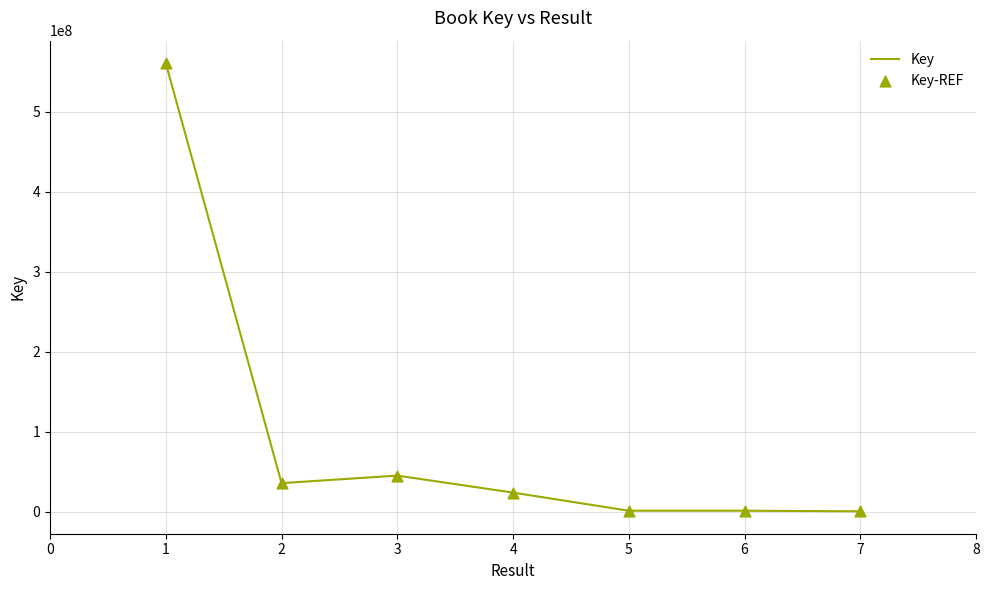

What is the greatest value displayed?

560918491